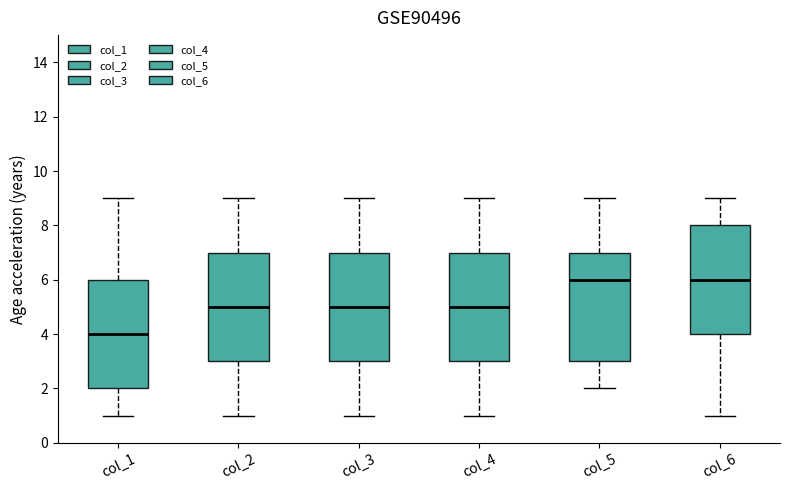

Where does the lower whisker of the box for col_3 end on the y-axis? The values are not printed on the chart, so give them approximately, as read against the axis.

1